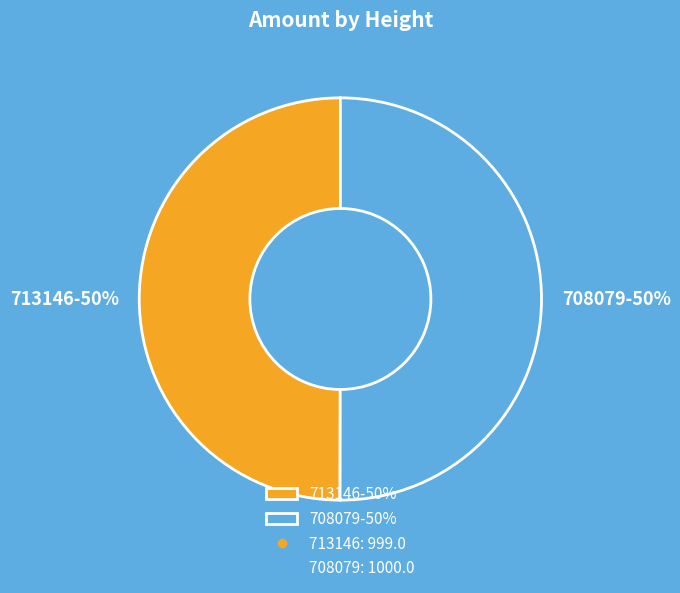

Approximately how many times larger is the value at 713146-50% compared to 708079-50%?

1.0